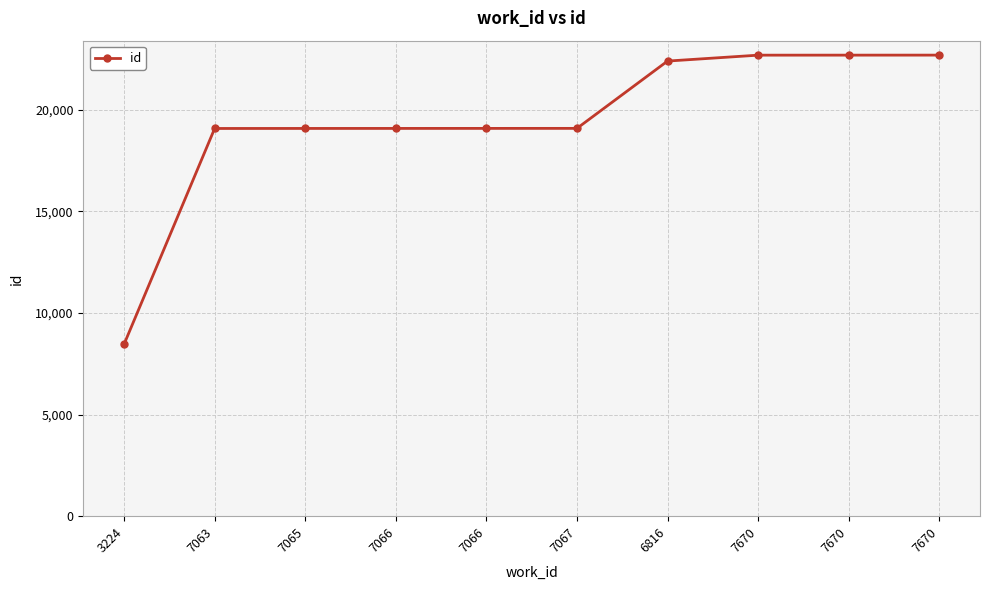

What is the sum of all values?

194393